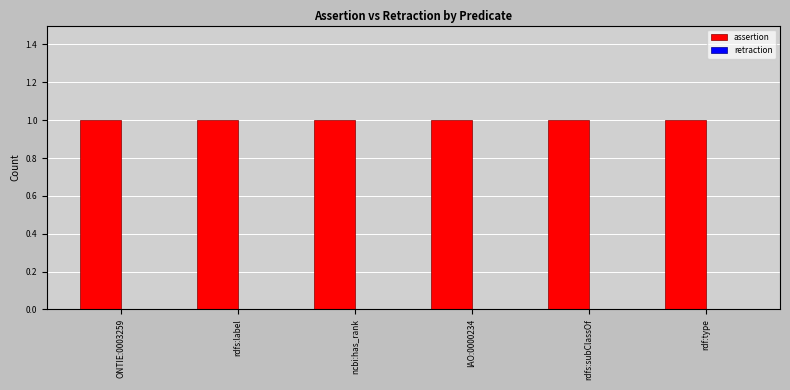

At which category does the chart reach its minimum across all series?

ONTIE:0003259